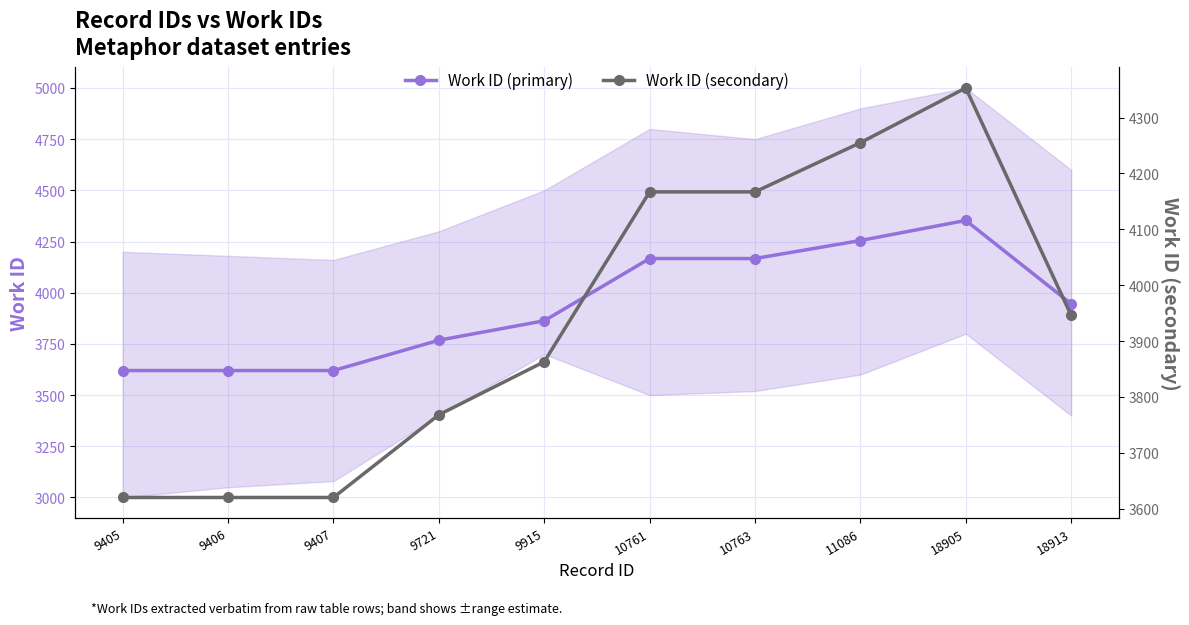

Rank the series at 9406 from highest to lowest value.

Work ID (primary), Work ID (secondary)